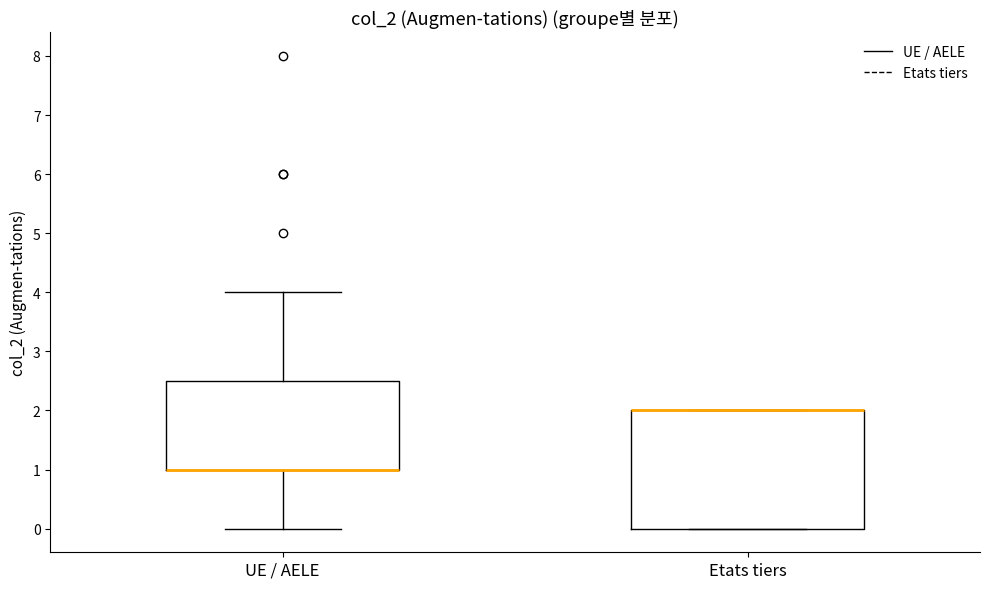

Which box is the tallest, from its lower edge to its upper edge?

Etats tiers